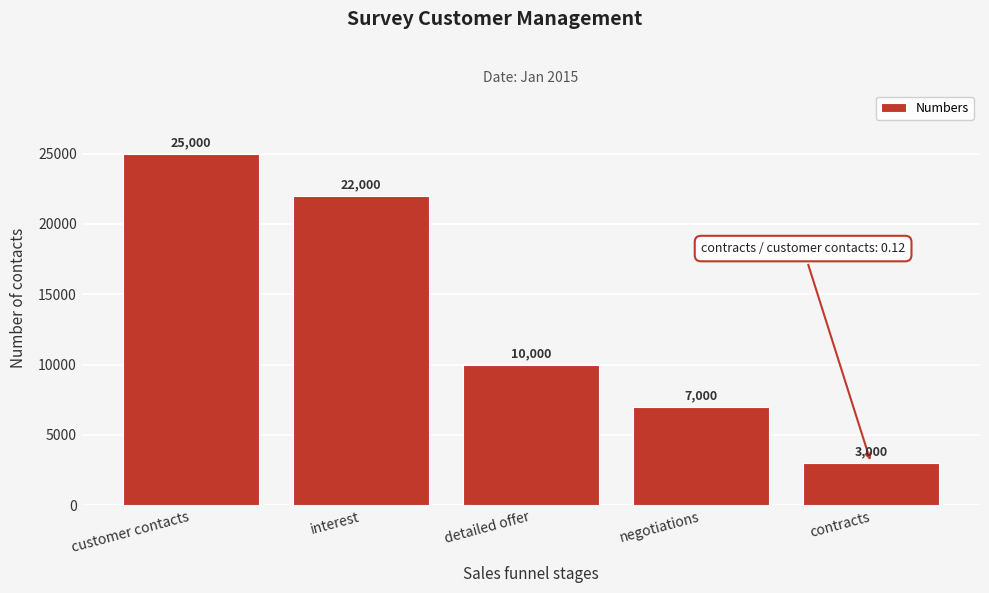

Reading left to right, extract all data points from this chart.

customer contacts=25000	interest=22000	detailed offer=10000	negotiations=7000	contracts=3000